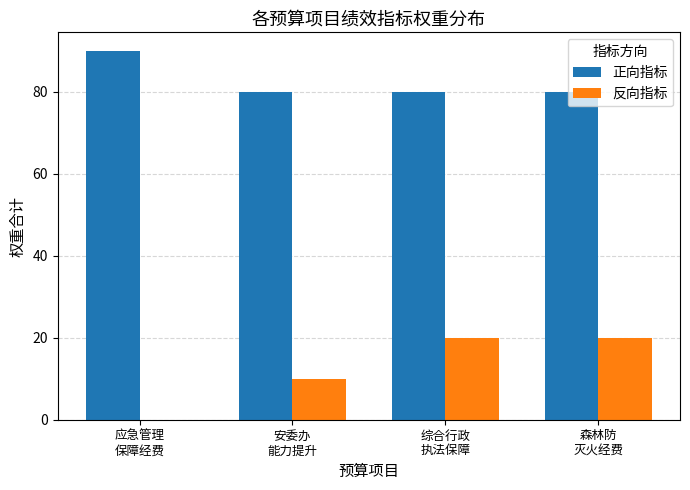

Where is 反向指标 nearest to the value 10?

安委办
能力提升